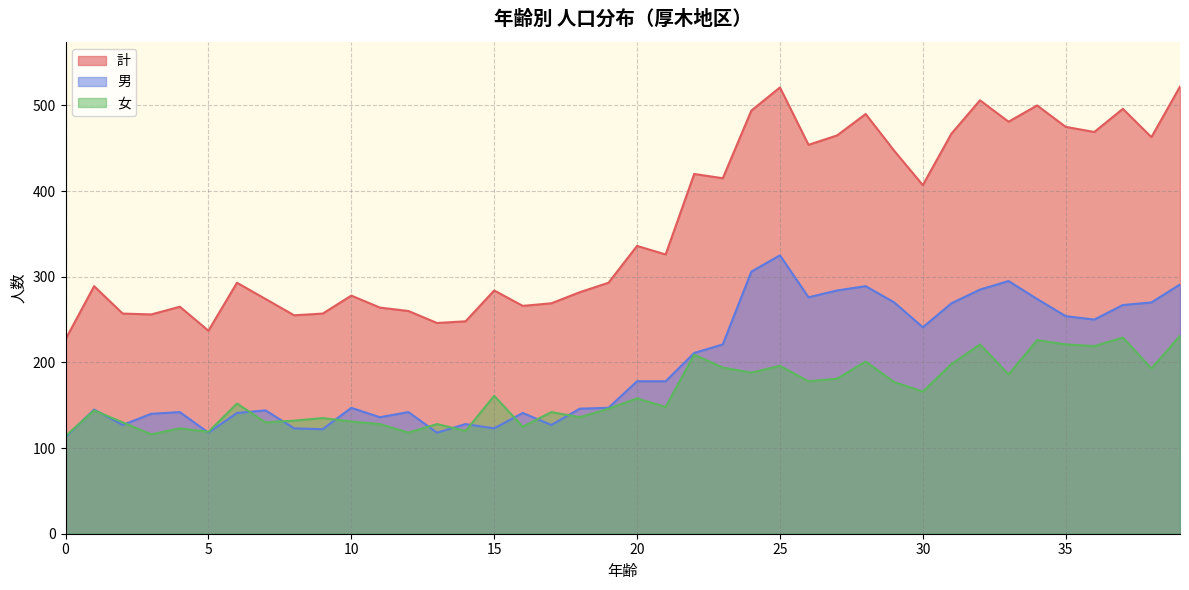

Rank the series at 9 from lowest to highest value.

男, 女, 計